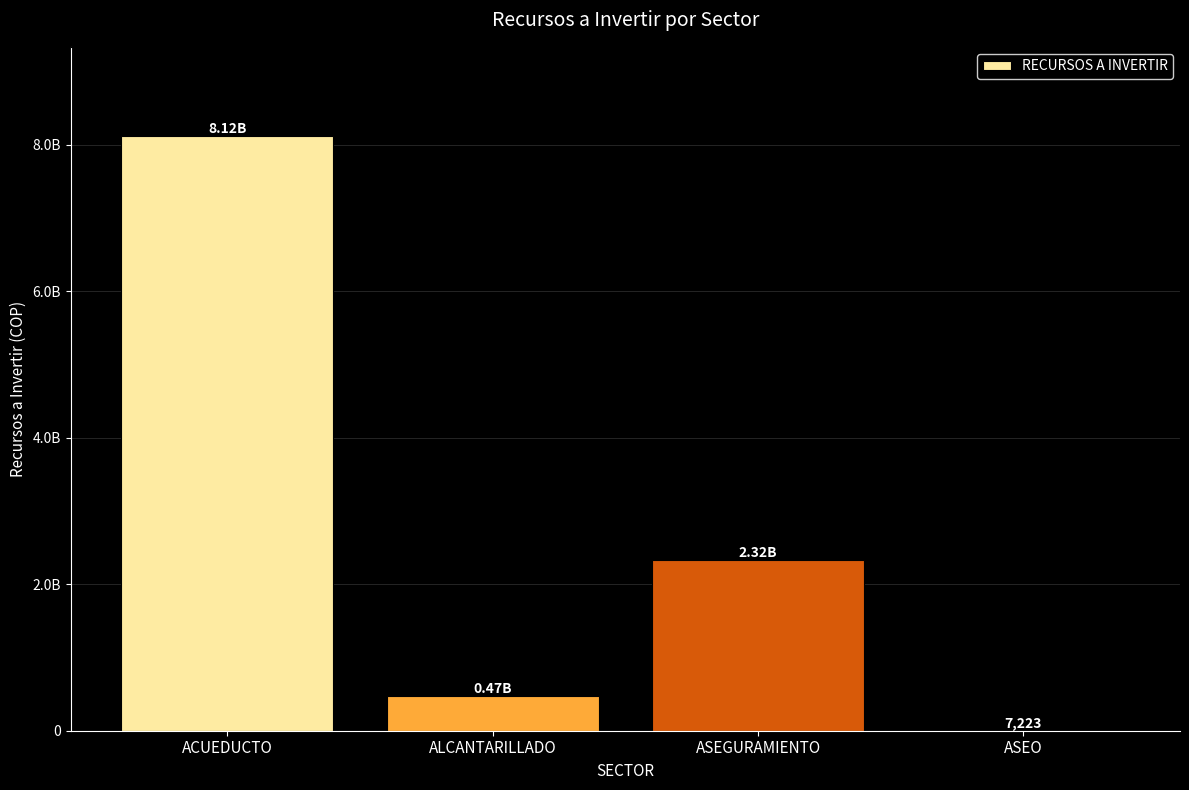

True or false: the data shows 7222.9 at ASEO.

True